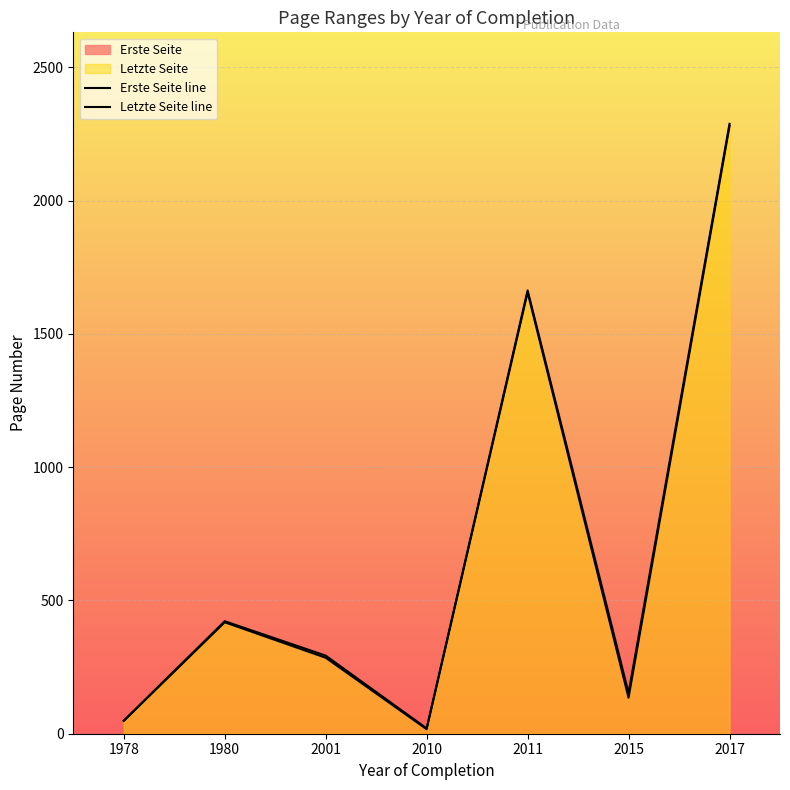

What is the average value of the Erste Seite line series?

691